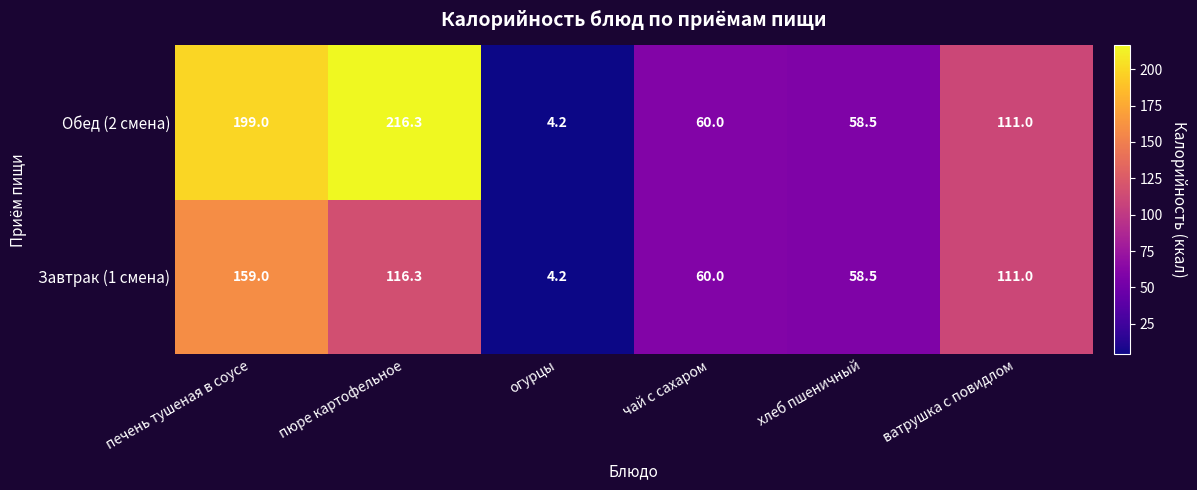

Is it true that Обед (2 смена) equals 199.0 at печень тушеная в соусе?

True